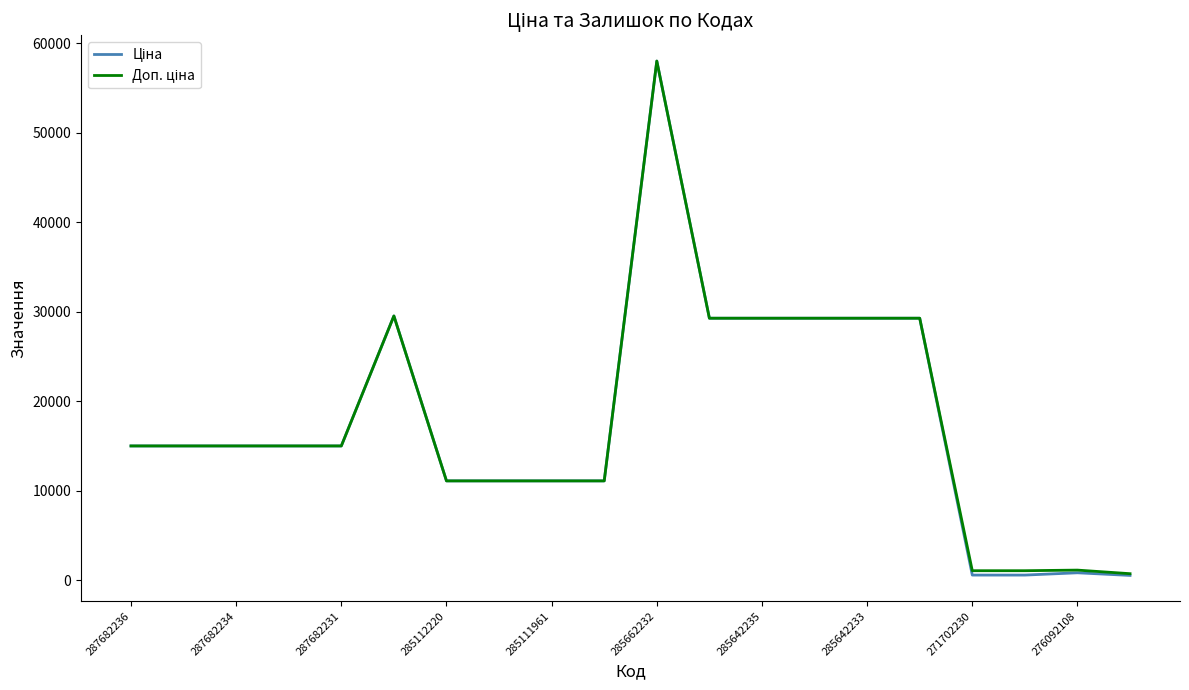

What is the greatest value displayed?

58037.0